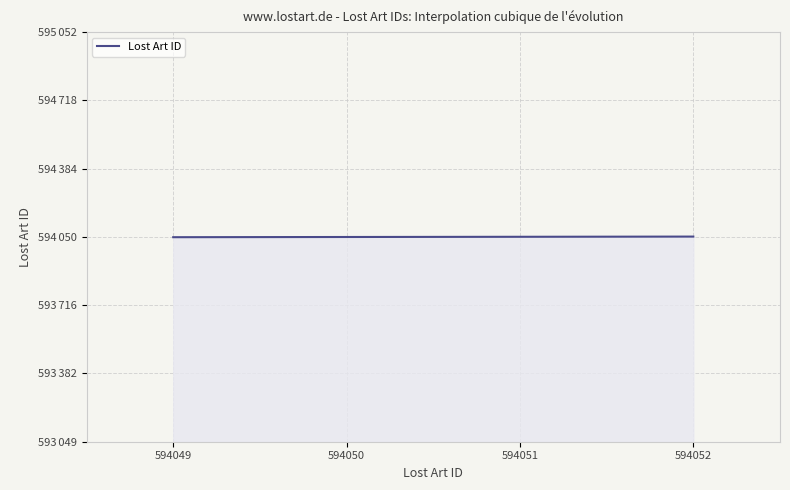

What is the difference between the maximum and minimum values?

3